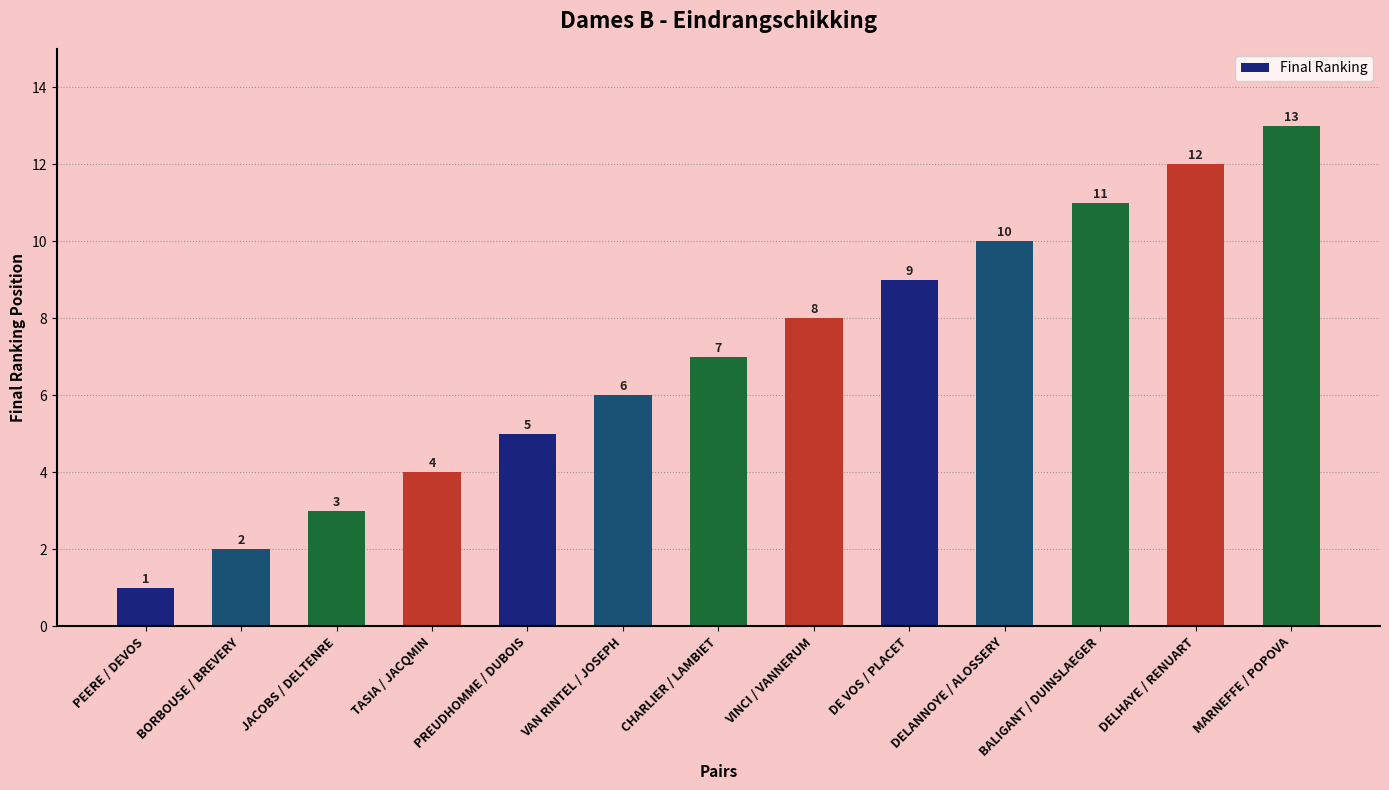

Where is the data nearest to the value 7?

CHARLIER / LAMBIET